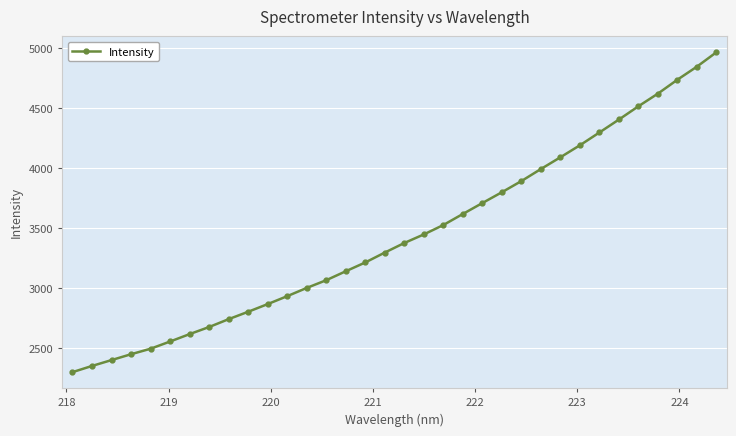

How many series are shown in this chart?

1